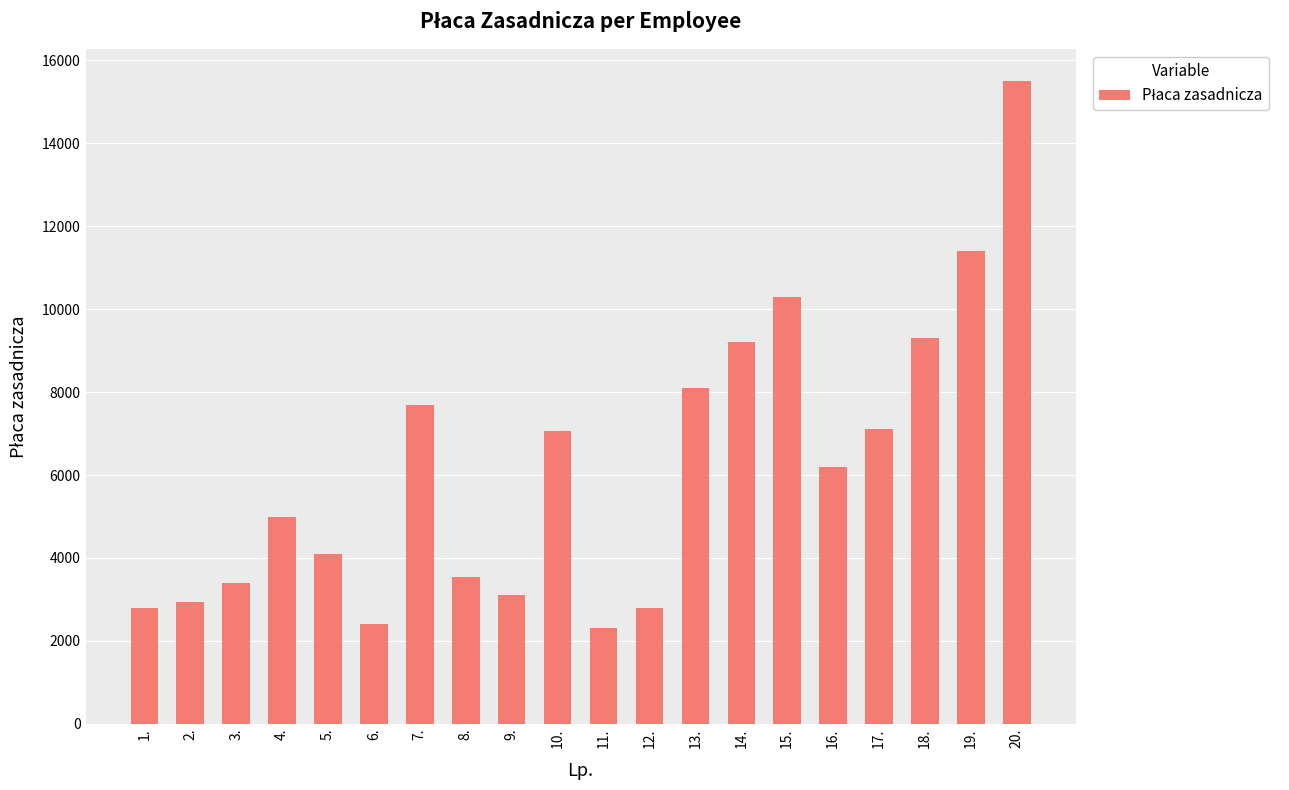

What is the value of the 4th bar from the left?

5000